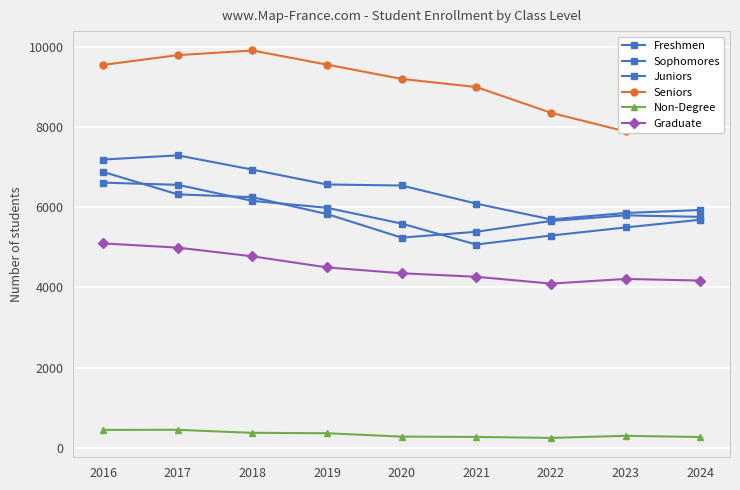

Which series has the largest range (max minus min)?

Seniors